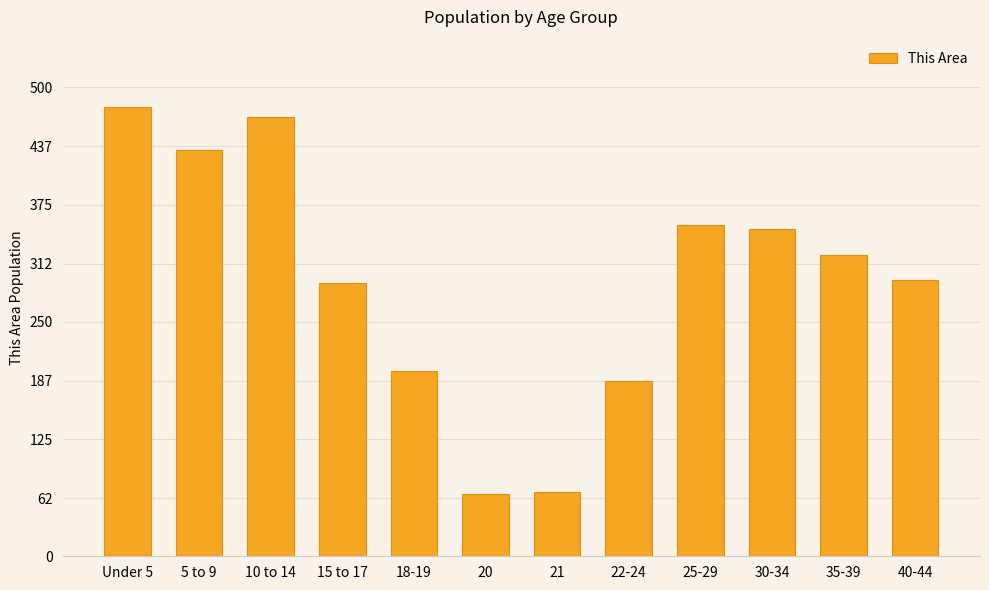

The value at 35-39 is 566. True or false?

False